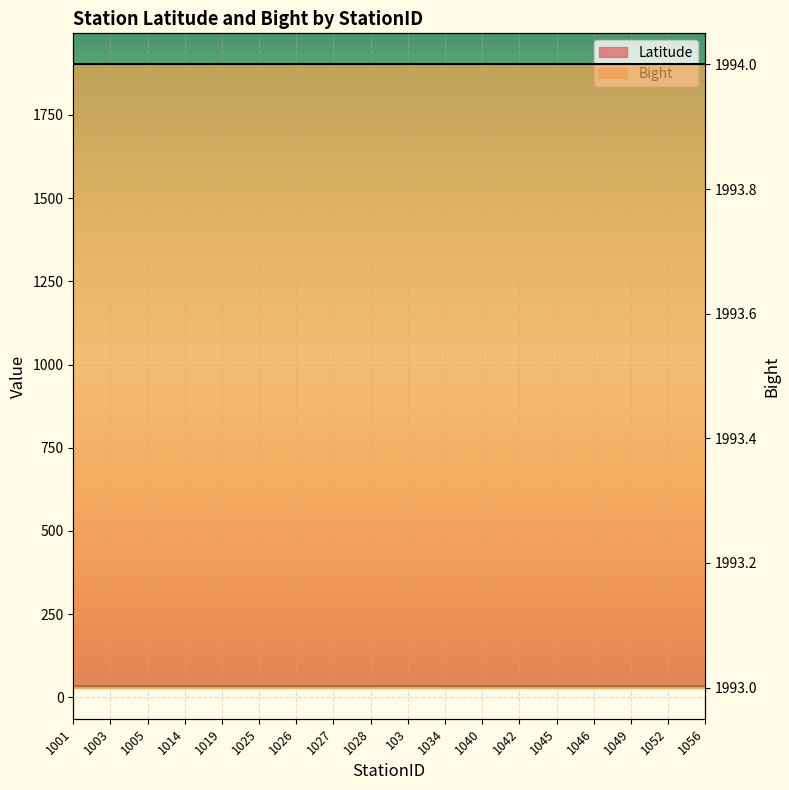

How many lines are shown in the chart?

1